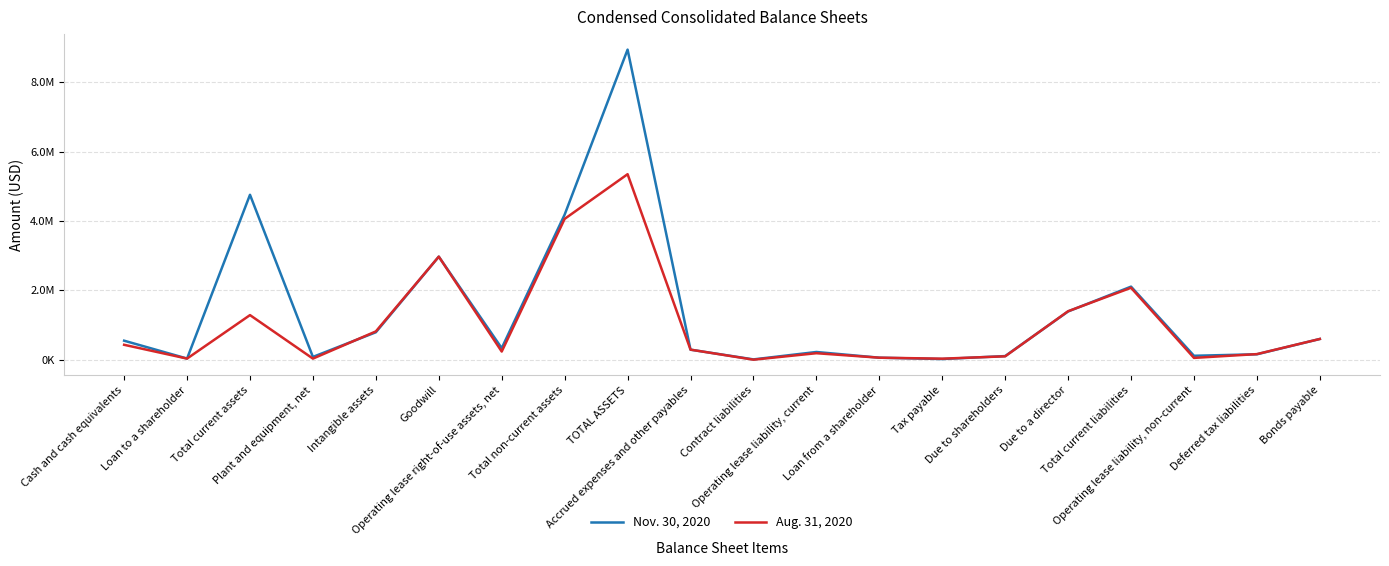

List the series in order of their peak value, highest first.

Nov. 30, 2020, Aug. 31, 2020